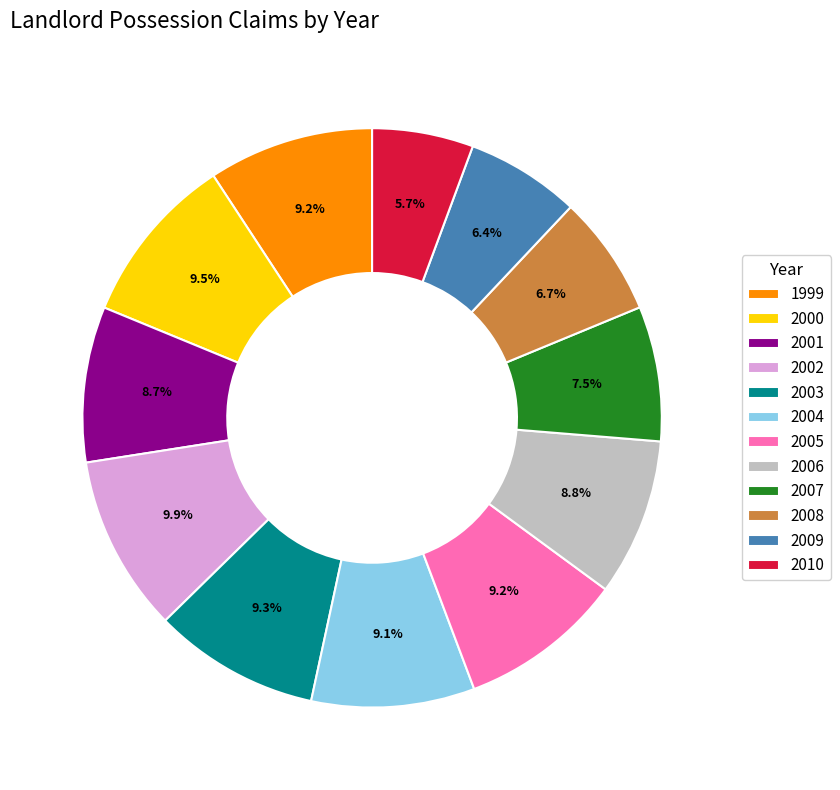

To the nearest percent, what is the combined percentage of 2008 and 2002?

17%